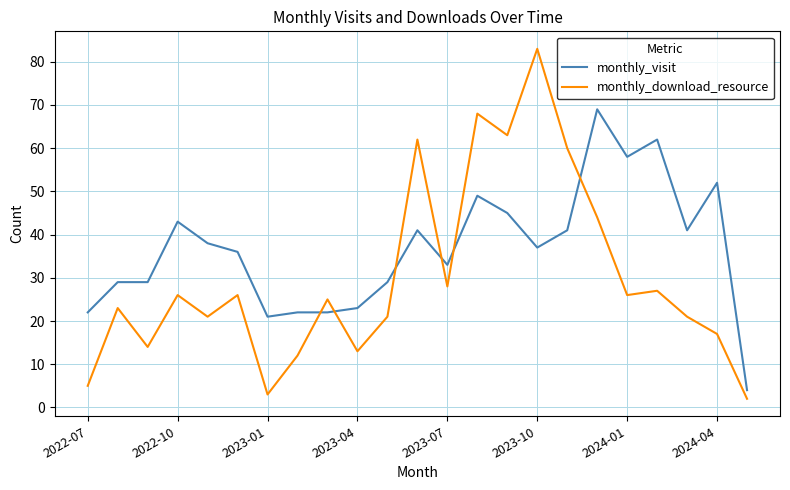

Which series has the widest spread of values?

monthly_download_resource